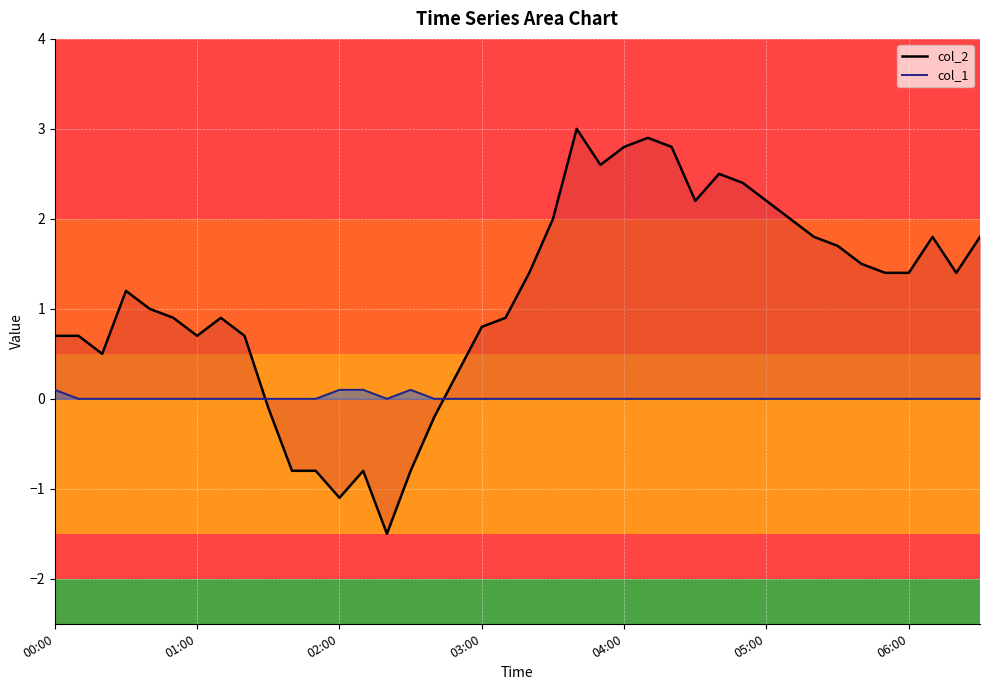

Where do col_1_line and col_2_line first cross each other?

8 and 9